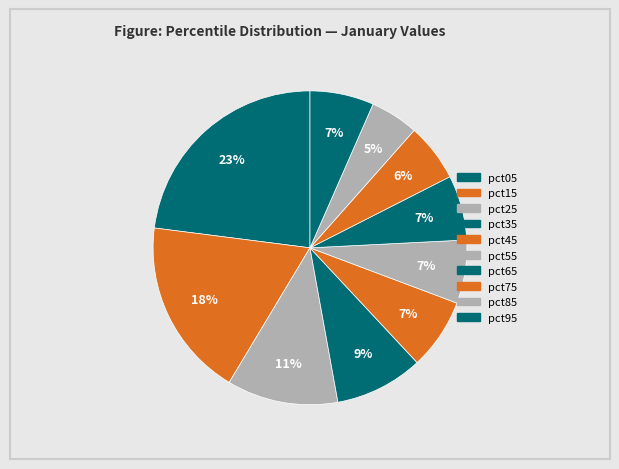

Is the sum of pct55 and pct65 greater than half?

No